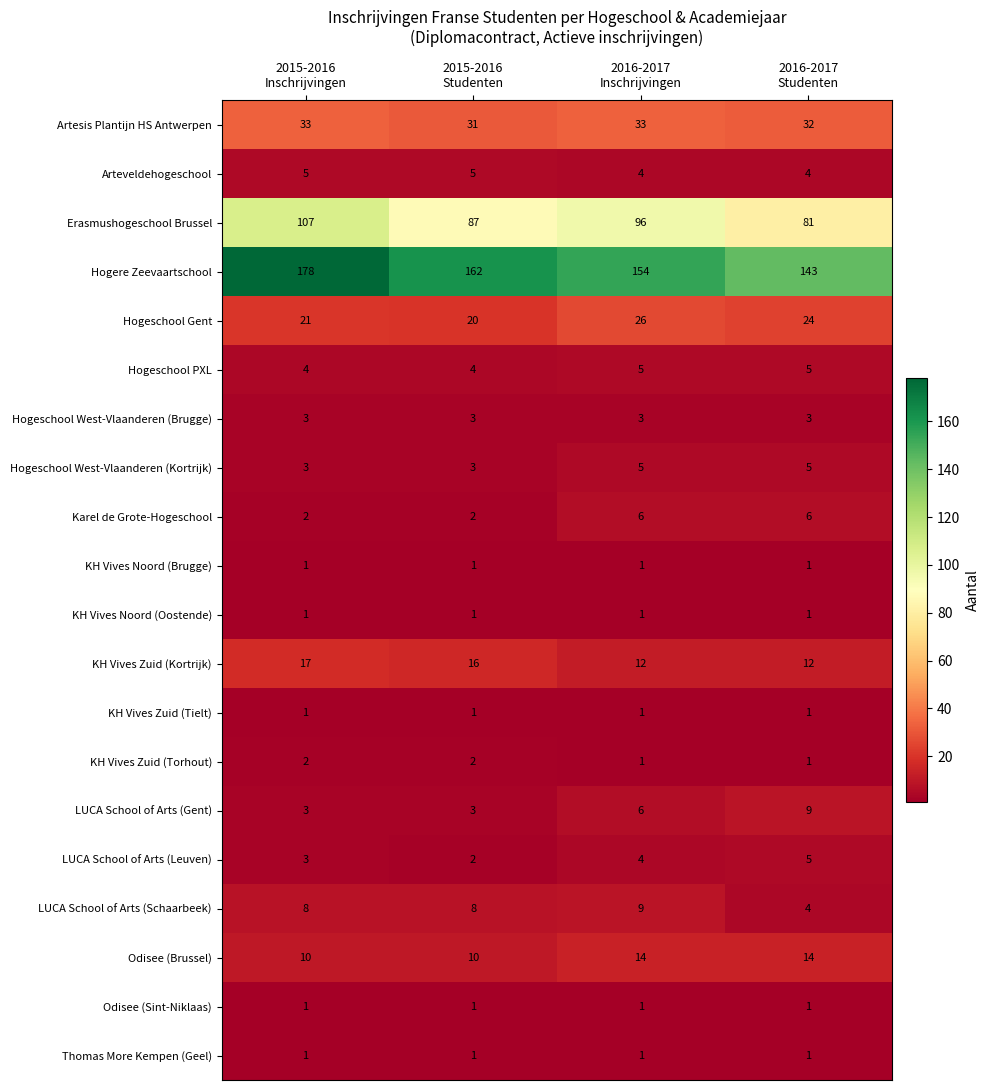

What is the highest value of the Hogeschool West-Vlaanderen (Brugge) series?

3